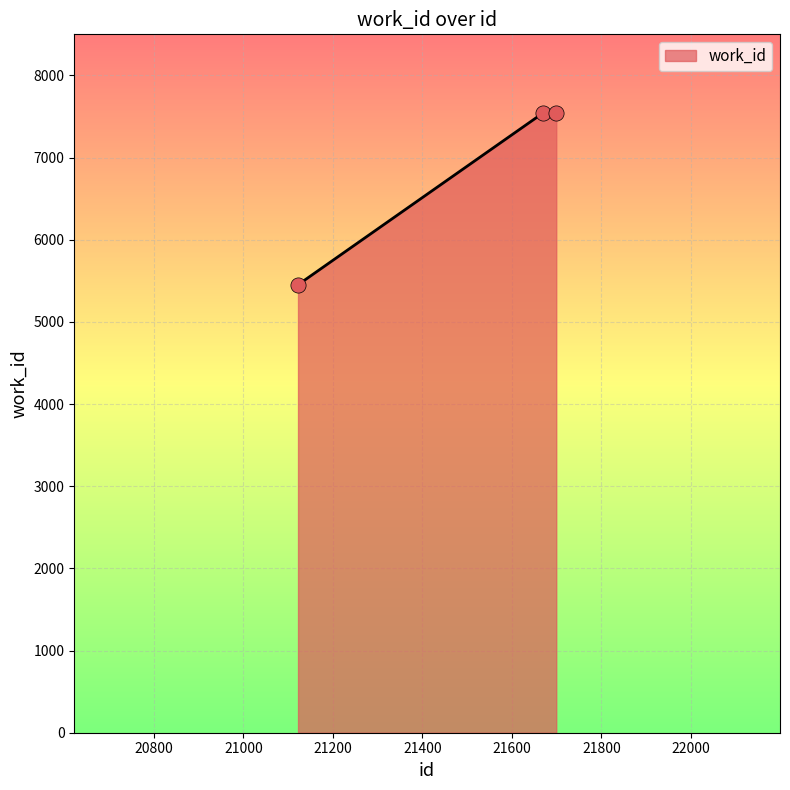

What is the greatest value displayed?

7541